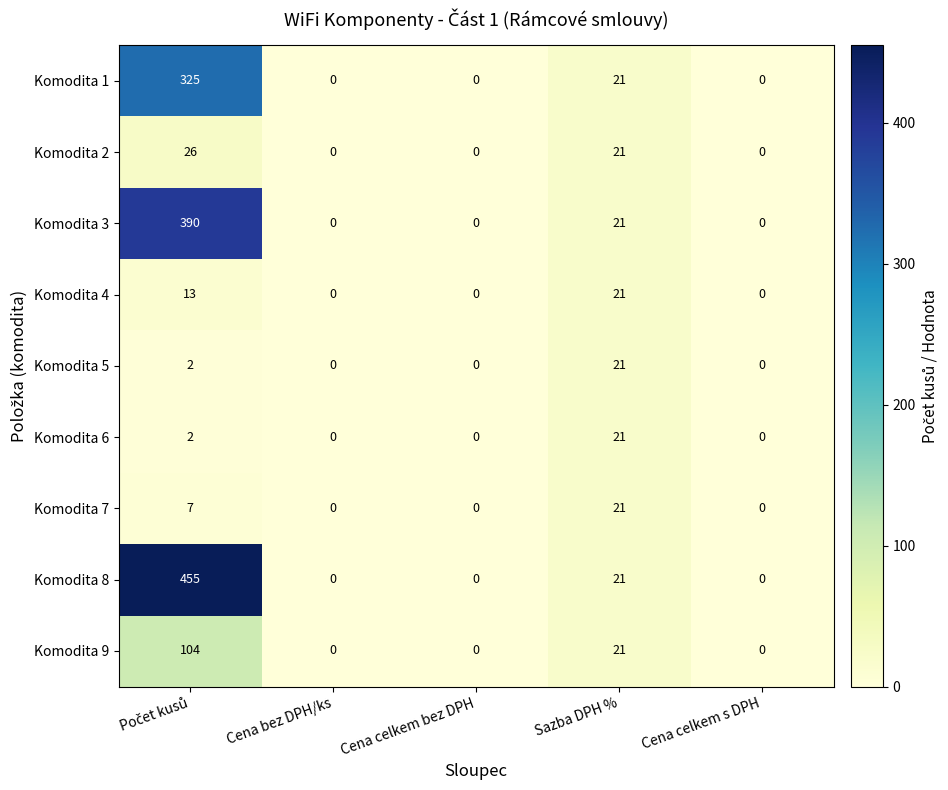

Which series has the widest spread of values?

Komodita 8